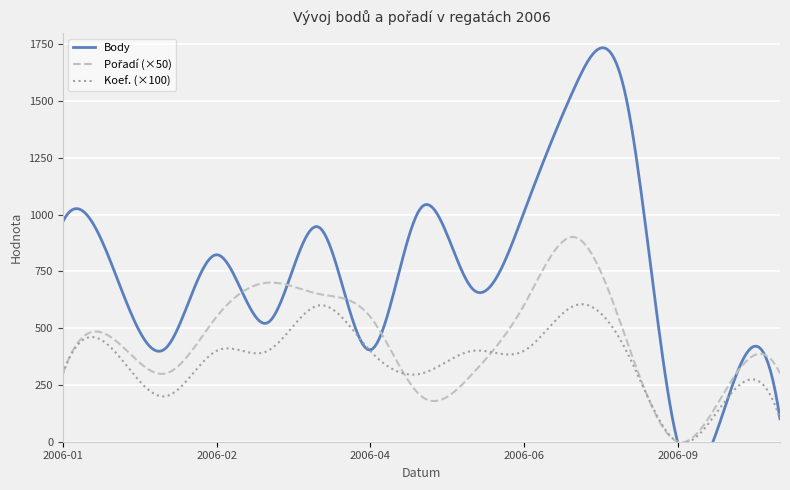

Does the chart display data point markers on the line(s)?

No